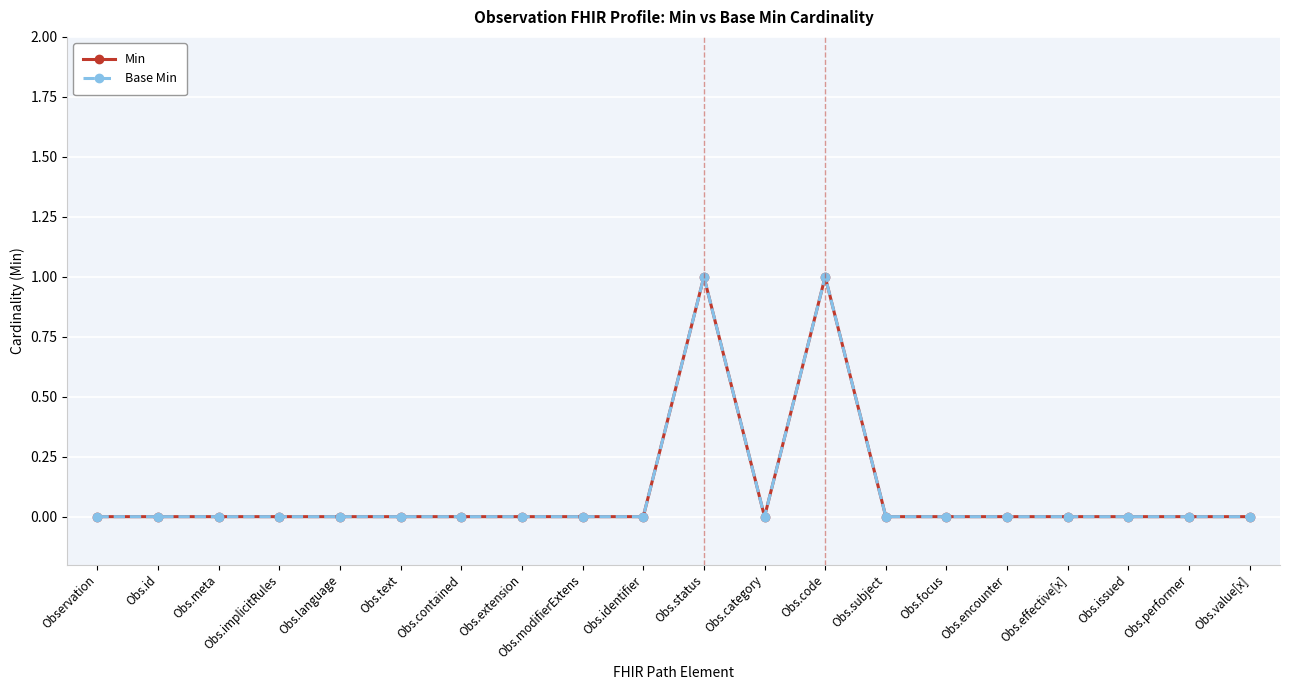

True or false: Base Min and Min intersect in this chart.

False